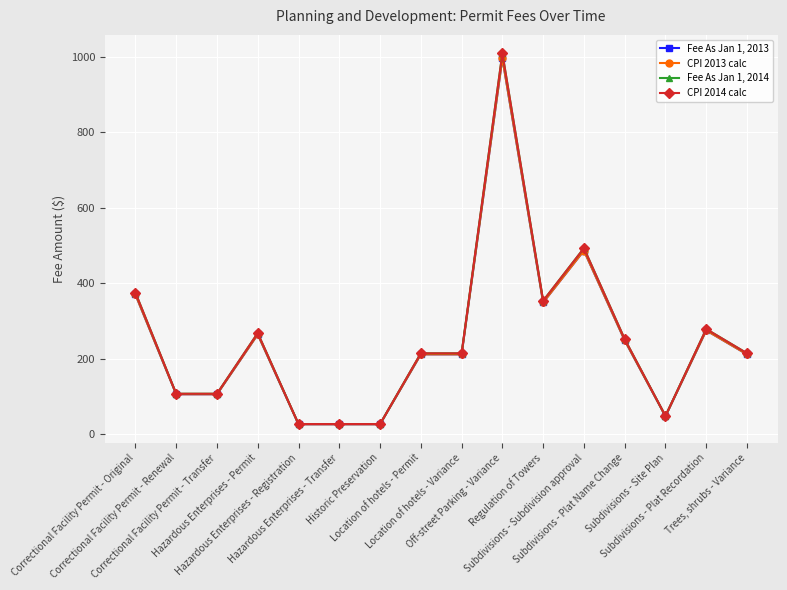

Rank the series by their maximum value, from lowest to highest.

Fee As Jan 1, 2013, CPI 2013 calc, CPI 2014 calc, Fee As Jan 1, 2014